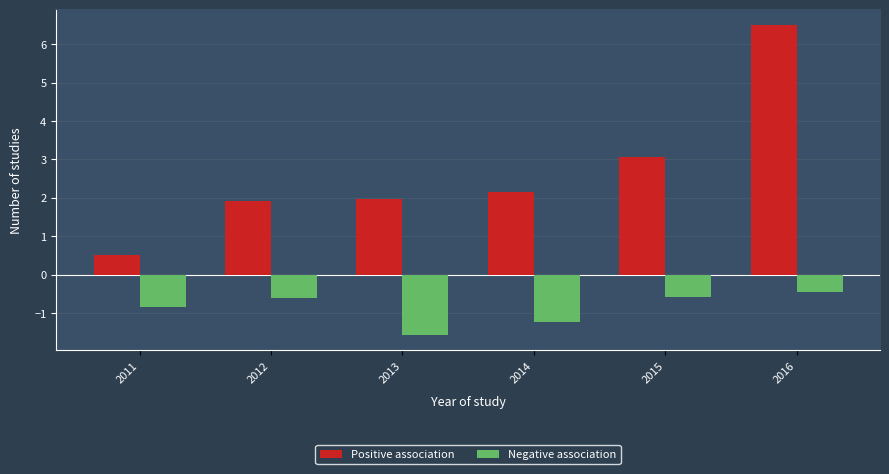

Does the chart contain any negative values?

Yes